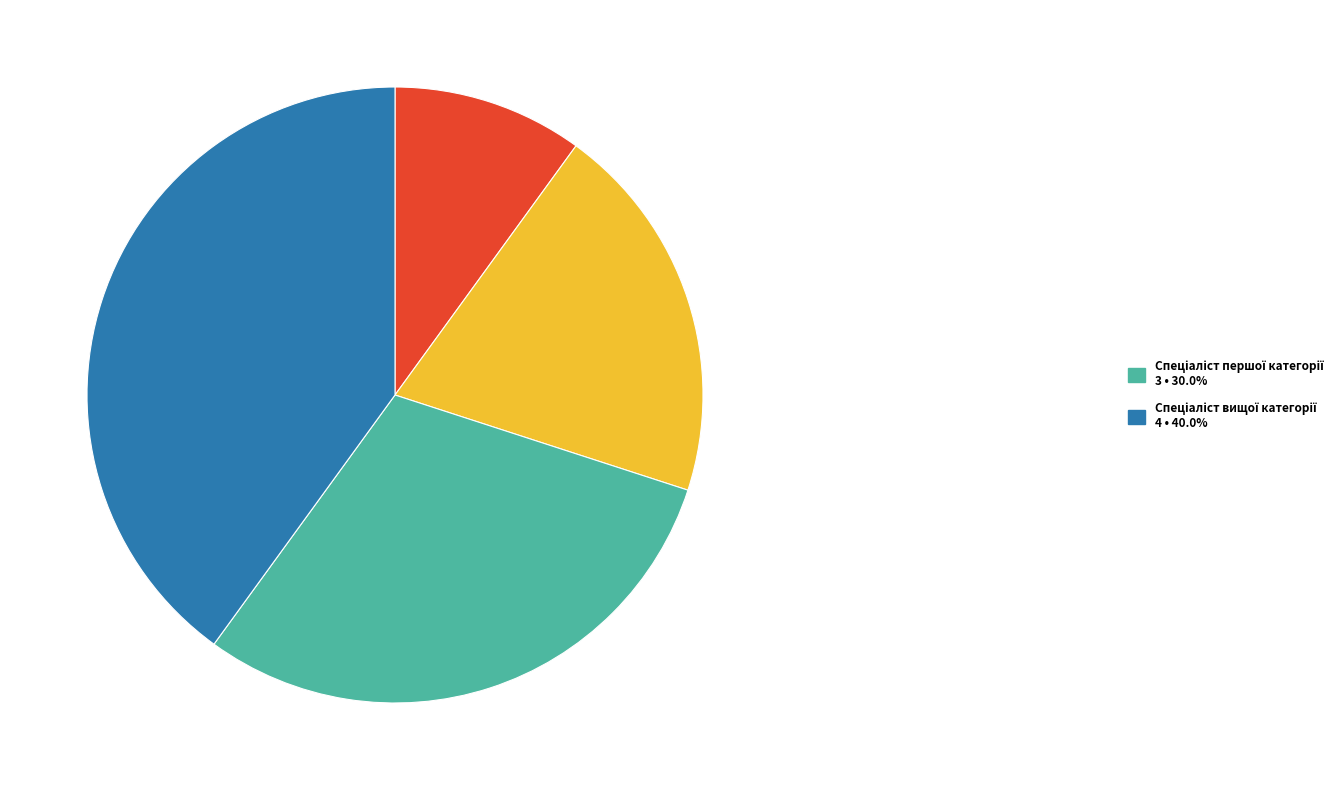

Is there any slice that represents more than half of the pie?

No